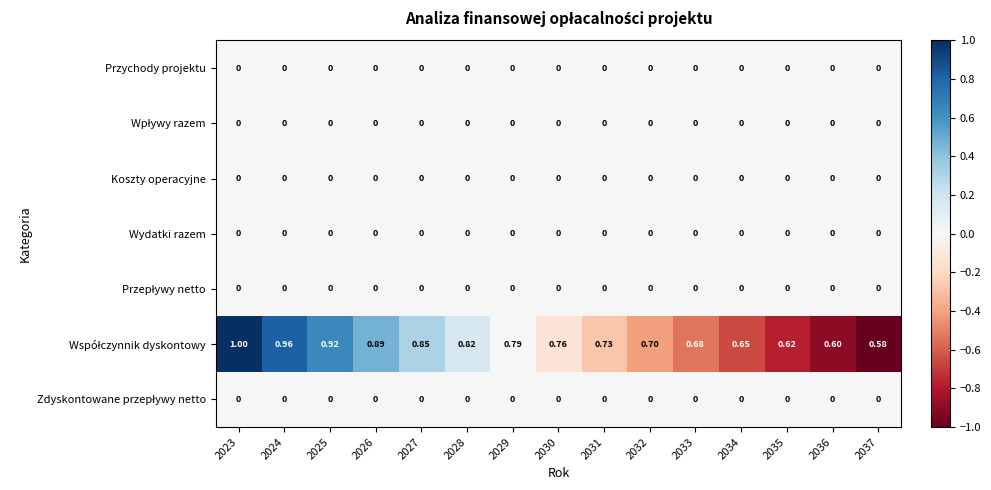

Which category has the highest value across all series?

2023